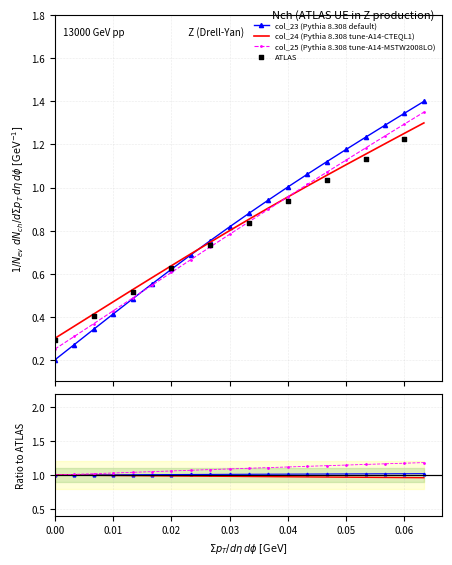

Is the value of col_23 at 0.03 greater than the value of col_24 at 8?

No